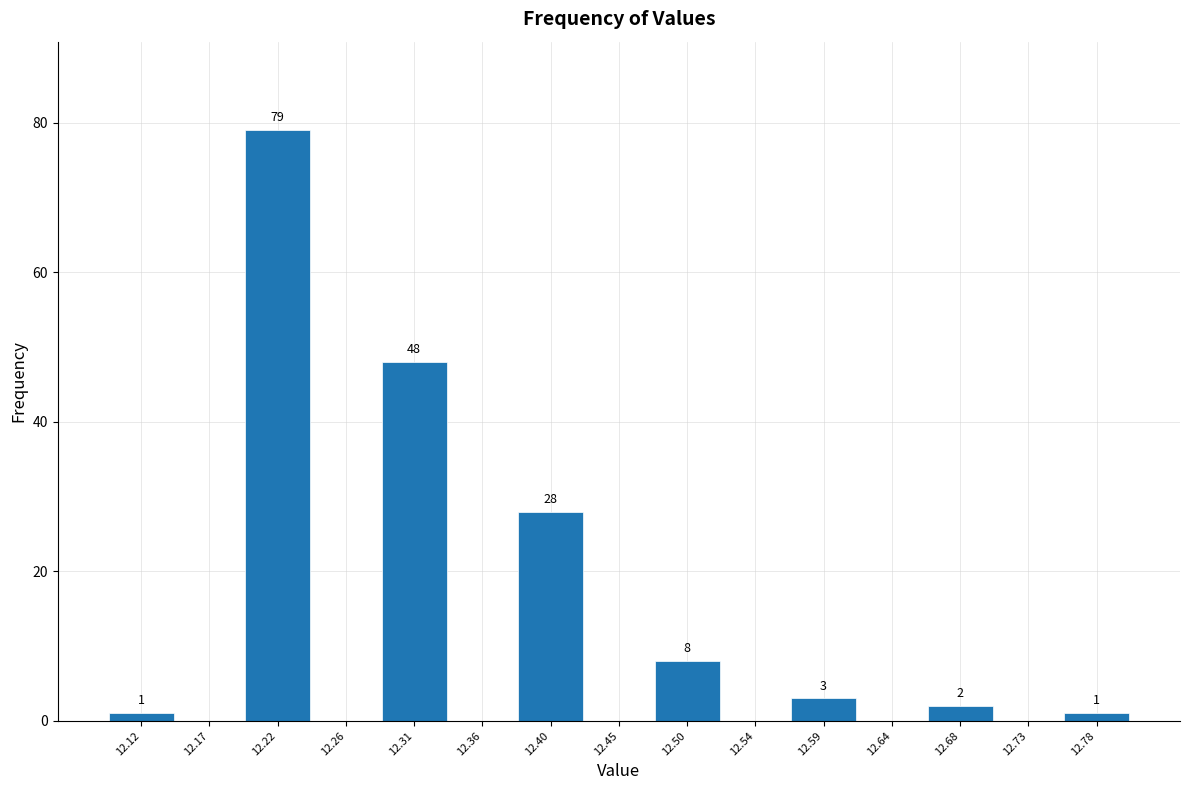

Over which range of the x-axis is the bar tallest?

12.195 to 12.240